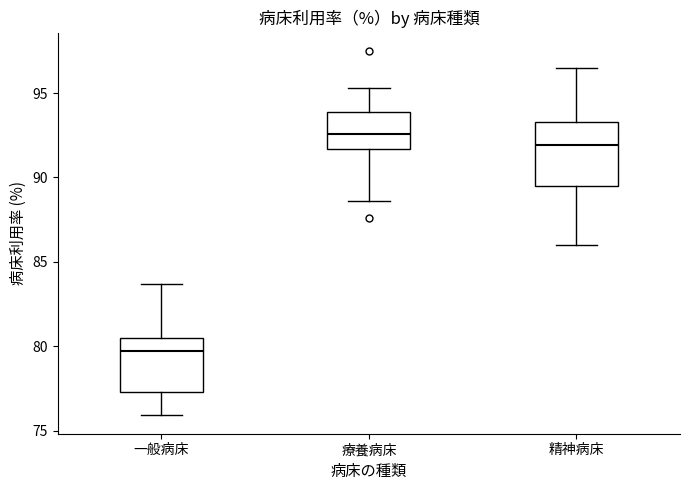

Comparing the boxes themselves (not the whiskers), which one is the tallest?

精神病床